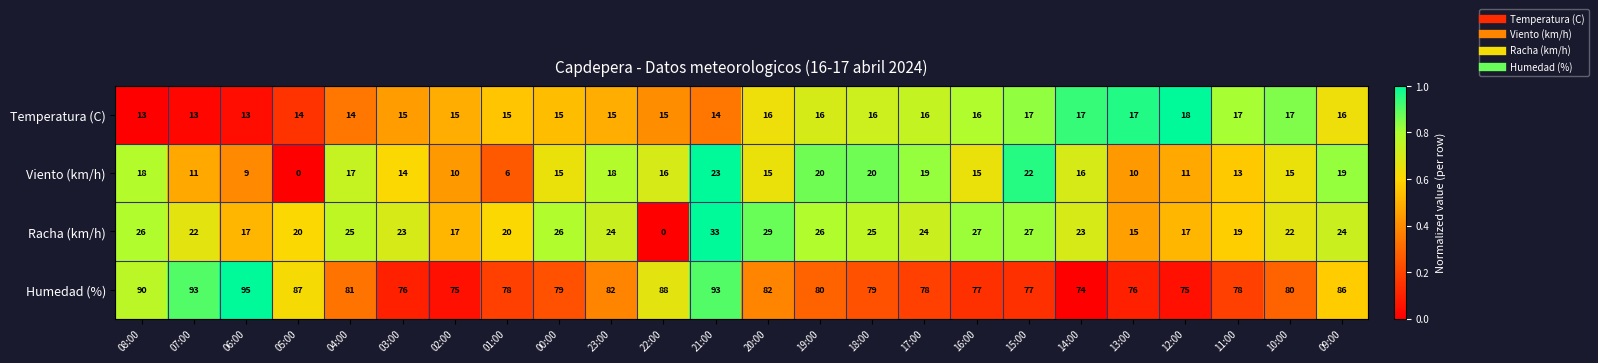

Rank the series by their maximum value, from lowest to highest.

Temperatura (C), Viento (km/h), Racha (km/h), Humedad (%)